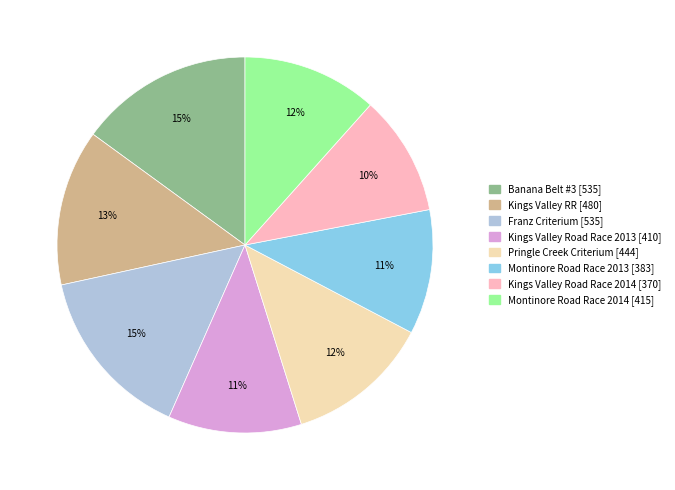

To the nearest percent, what is the difference between the Kings Valley Road Race 2013 and Kings Valley RR slice percentages?

2%